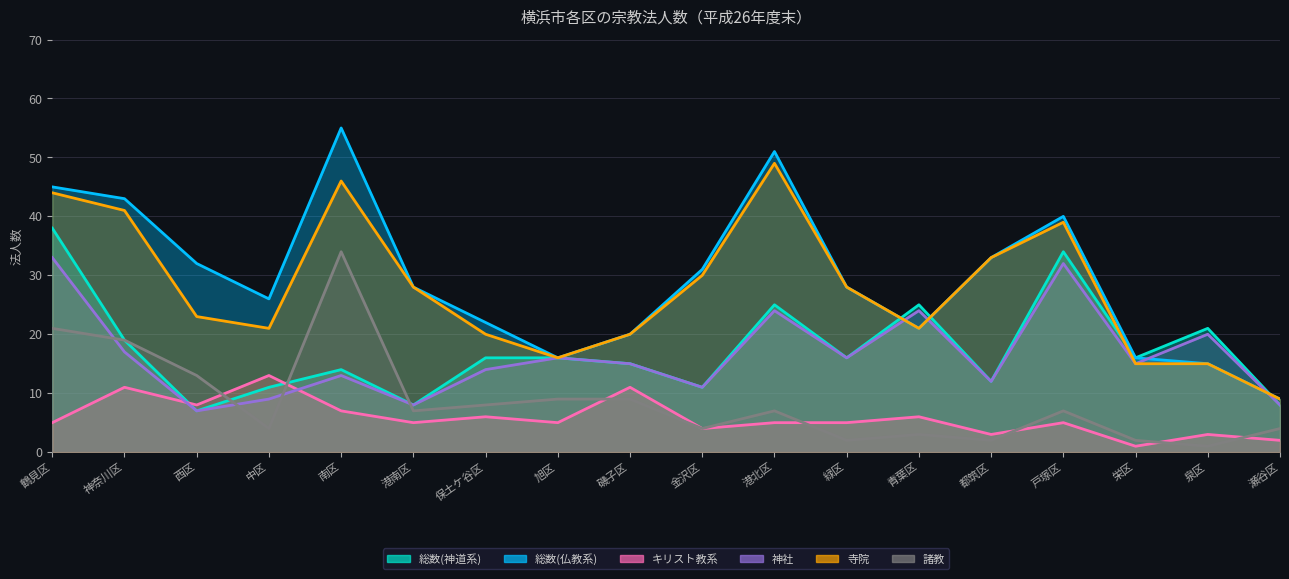

How many interior local peaks does the 総数(神道系) series have?

5